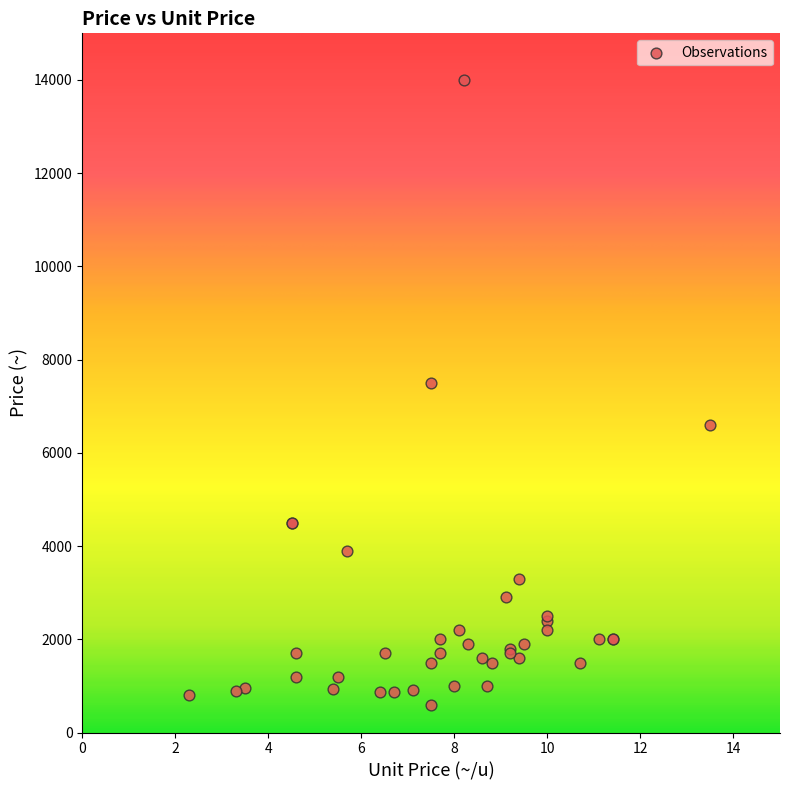

What Y value in the scatter plot is closest to 7300?

7500